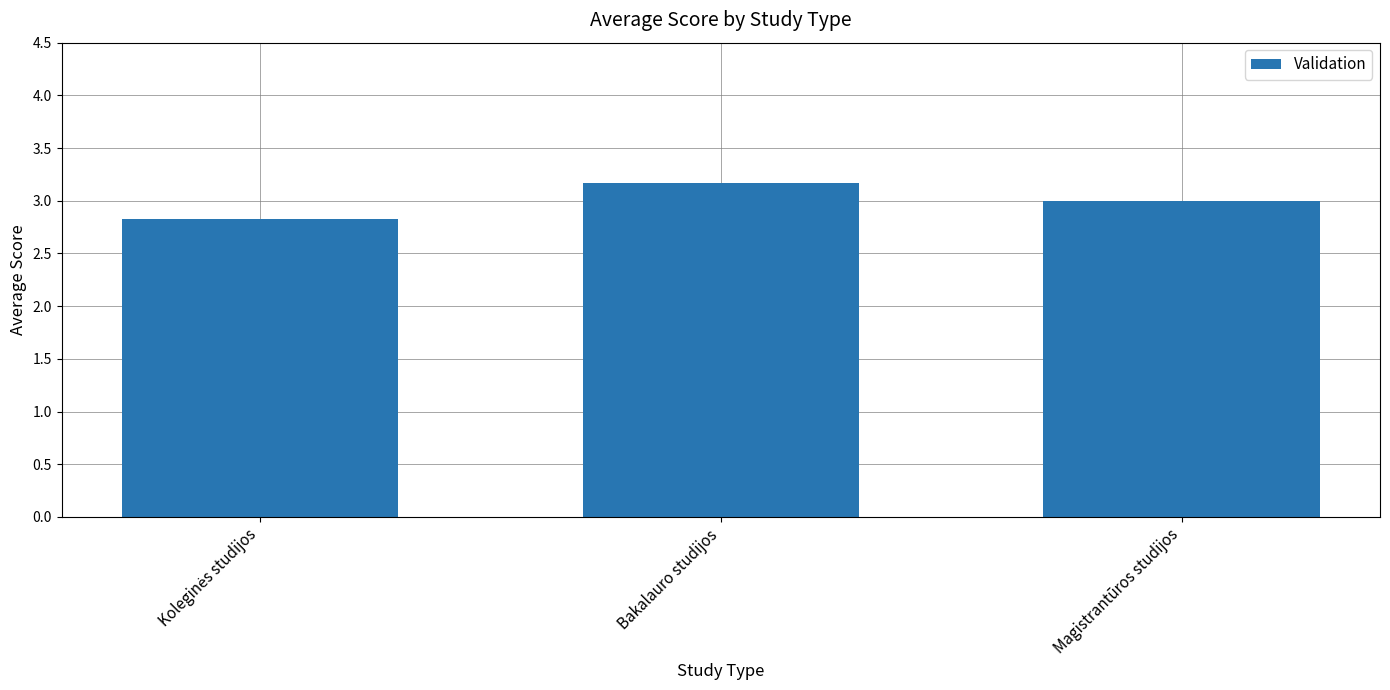

Which category has the highest value across all series?

Bakalauro studijos